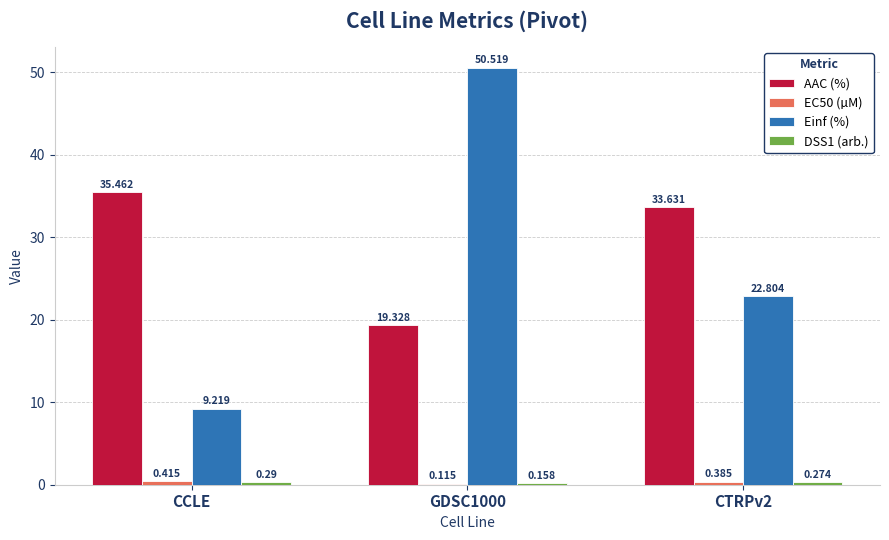

The value of AAC (%) at CCLE is 35.5. True or false?

True